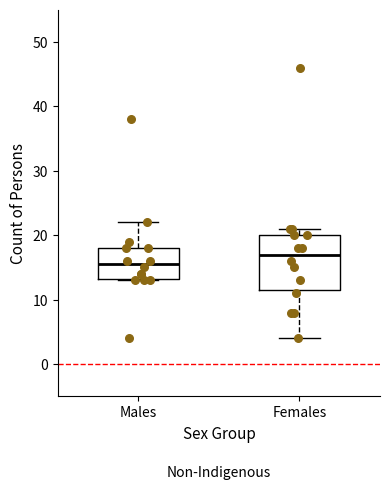

Reading left to right, read every box against the y-axis: the position of its median line, the range the box covers, and the ends of its whiskers. The values are not printed on the chart, so give them approximately, as read against the axis.

Males: median 16, box 13 to 18, whiskers 13 to 22
Females: median 17, box 12 to 20, whiskers 4 to 21